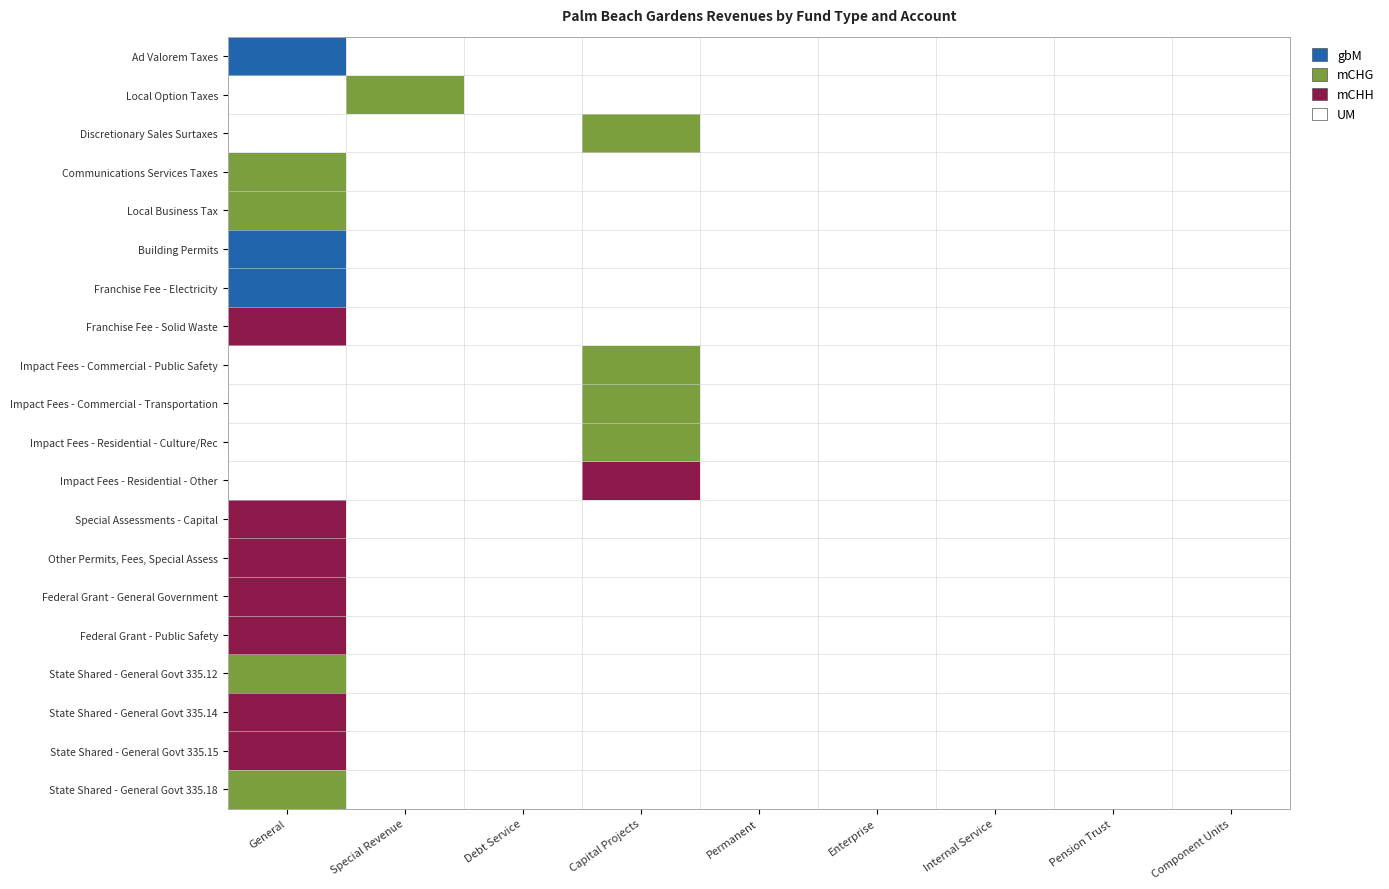

How many data points does each series have?

9